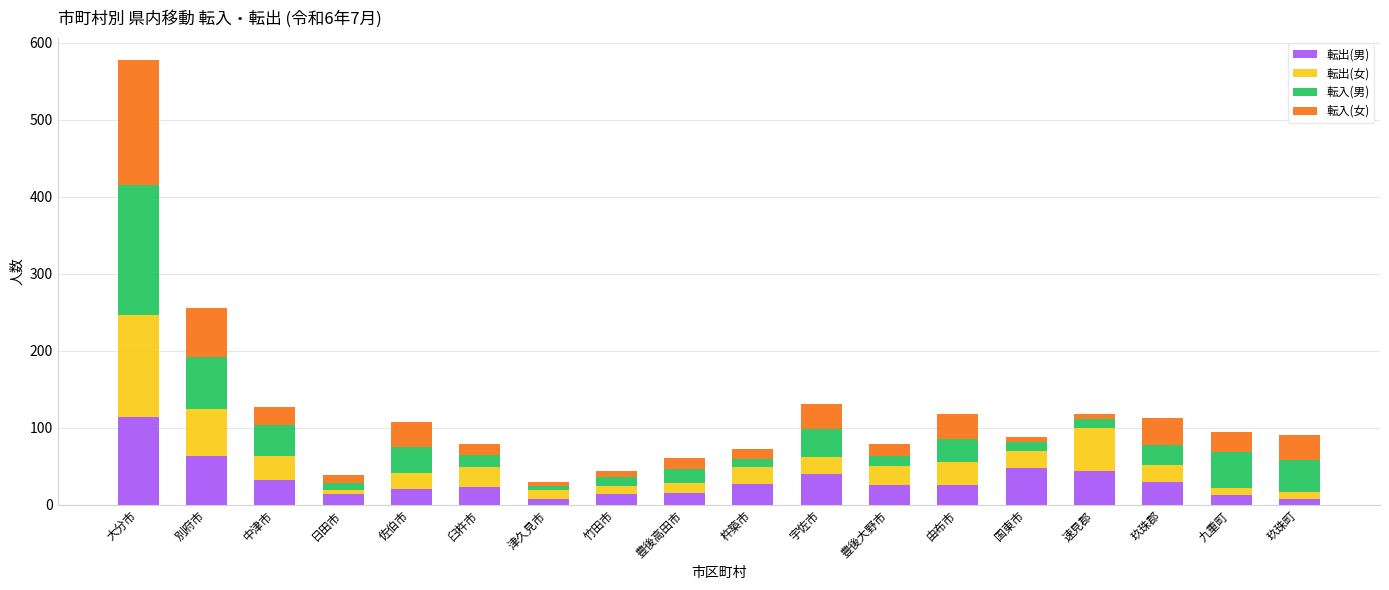

At which category is the sum across all series the highest?

大分市